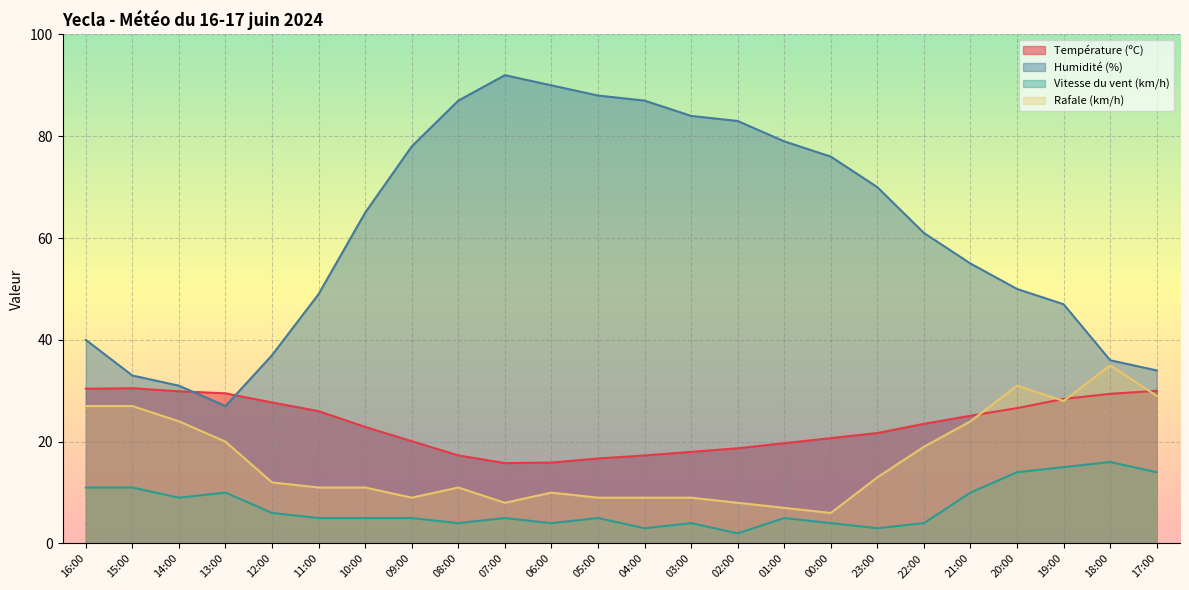

At which label does Rafale (km/h) reach its peak?

18:00